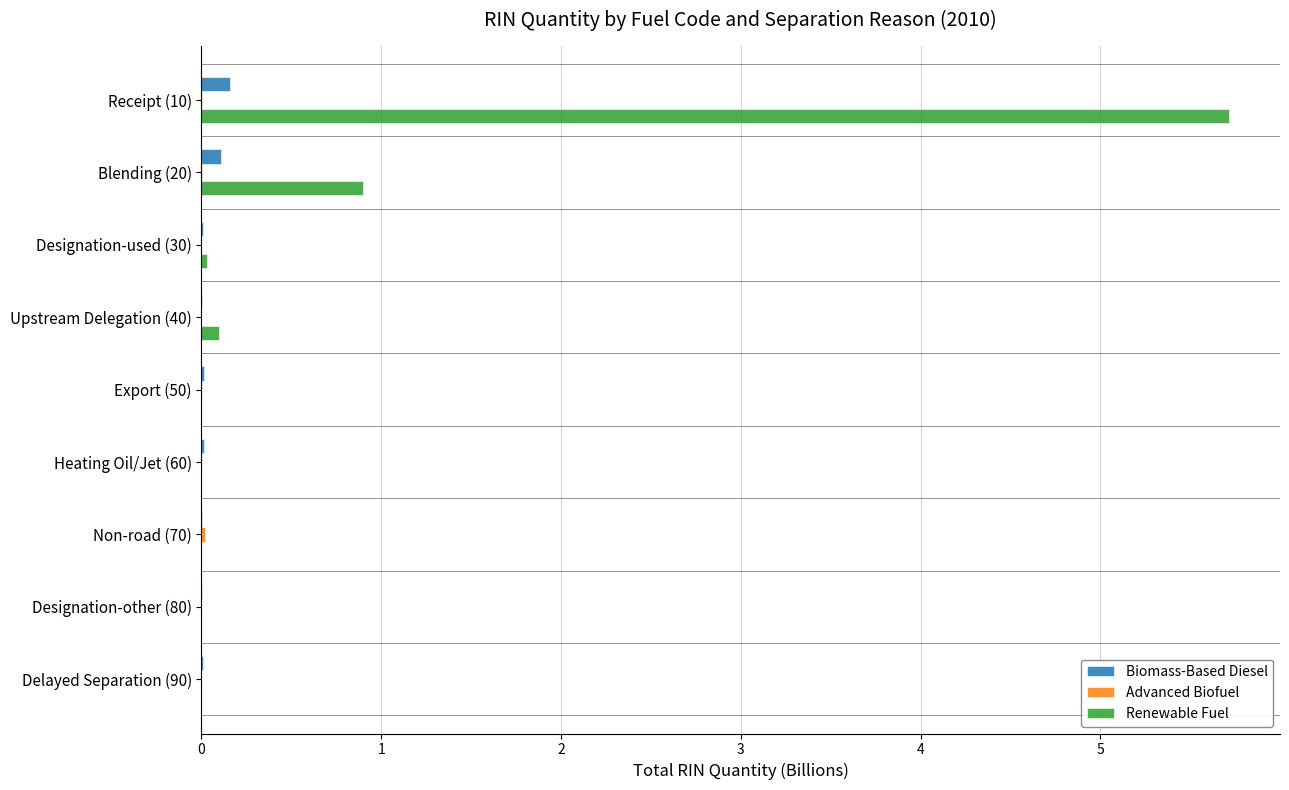

True or false: Renewable Fuel has a value of 8.8 at Receipt (10).

False